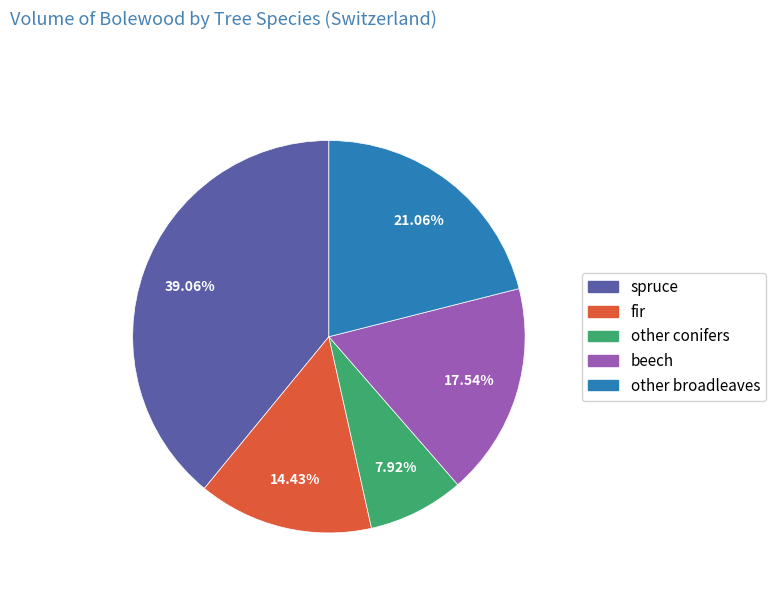

Is it true that other conifers is 8% of the pie?

True